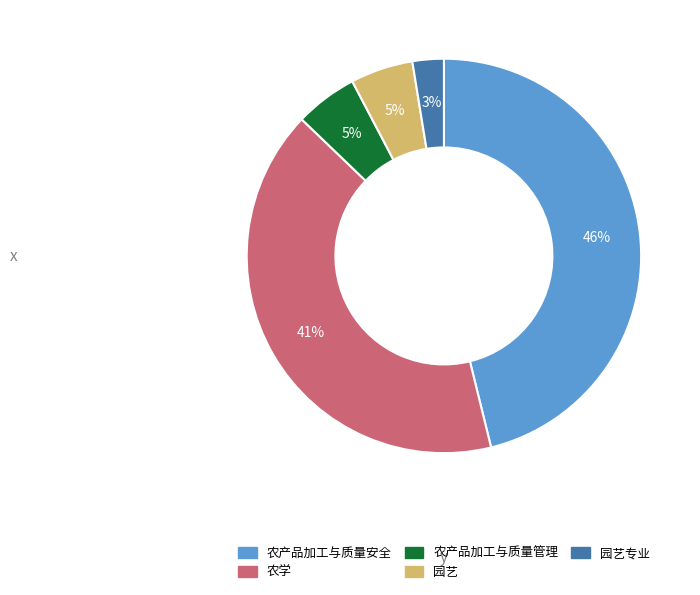

Which slice is the largest?

农产品加工与质量安全